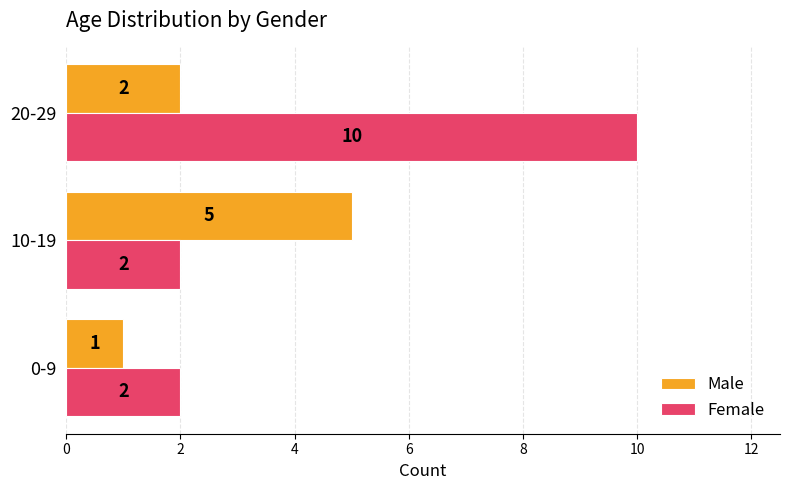

How many series are shown in this chart?

2